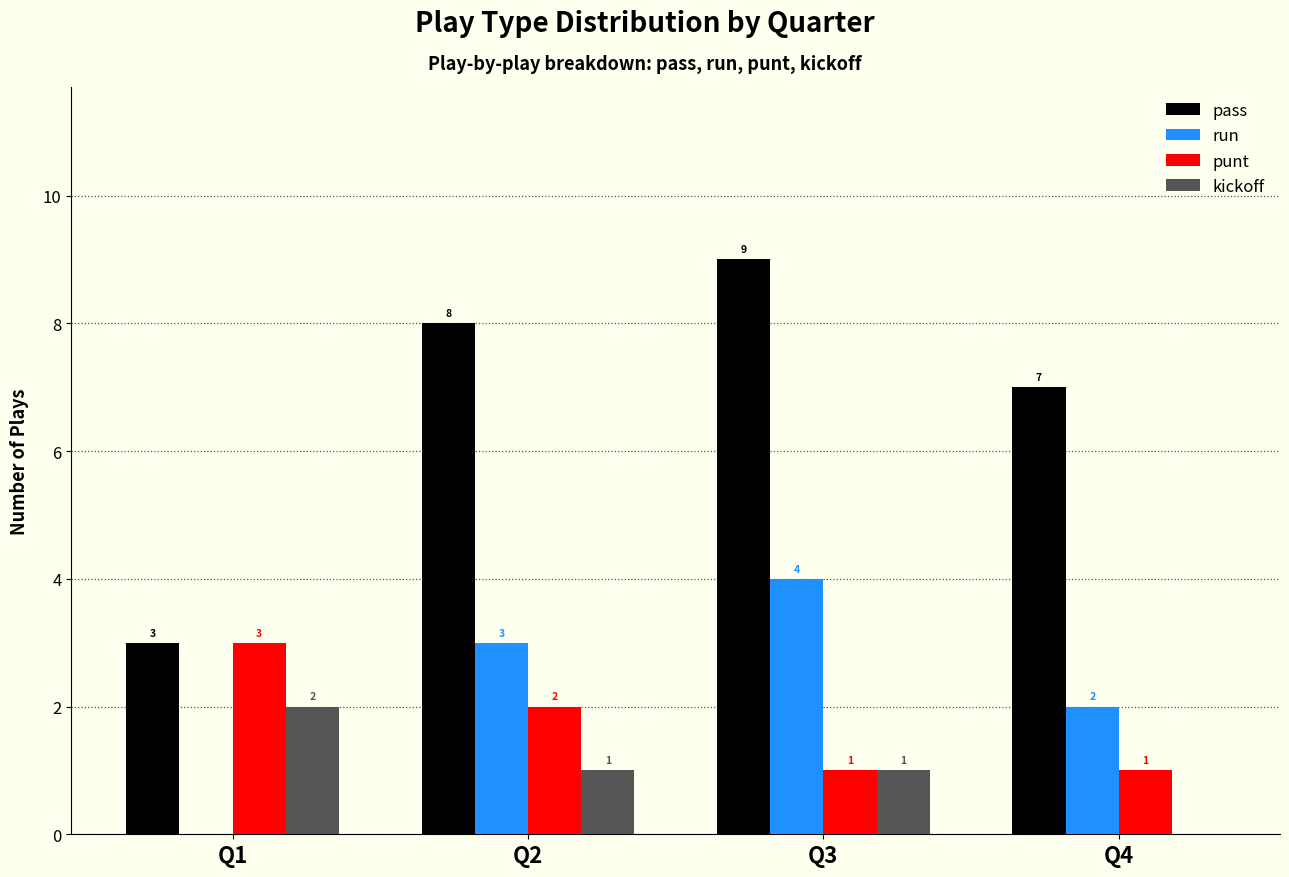

The value of kickoff at Q4 is 0. True or false?

True